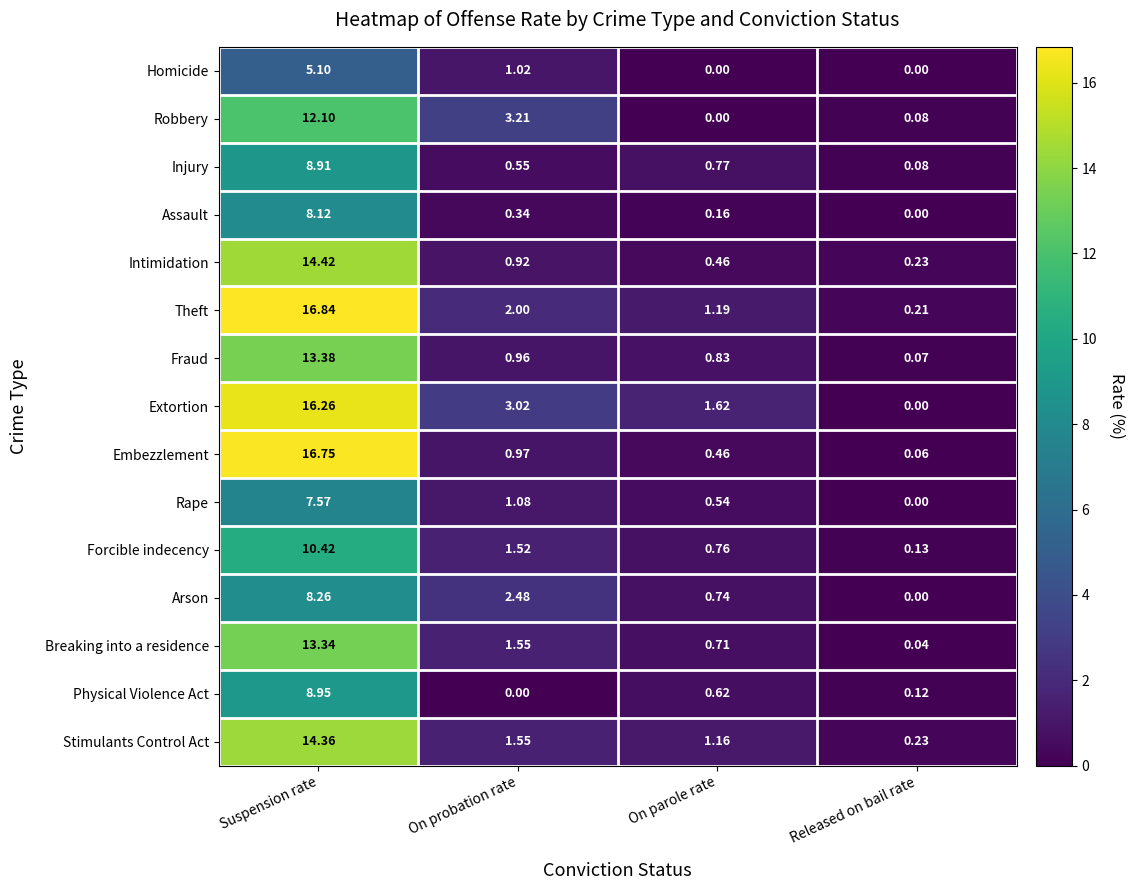

Which series has the largest range (max minus min)?

Embezzlement